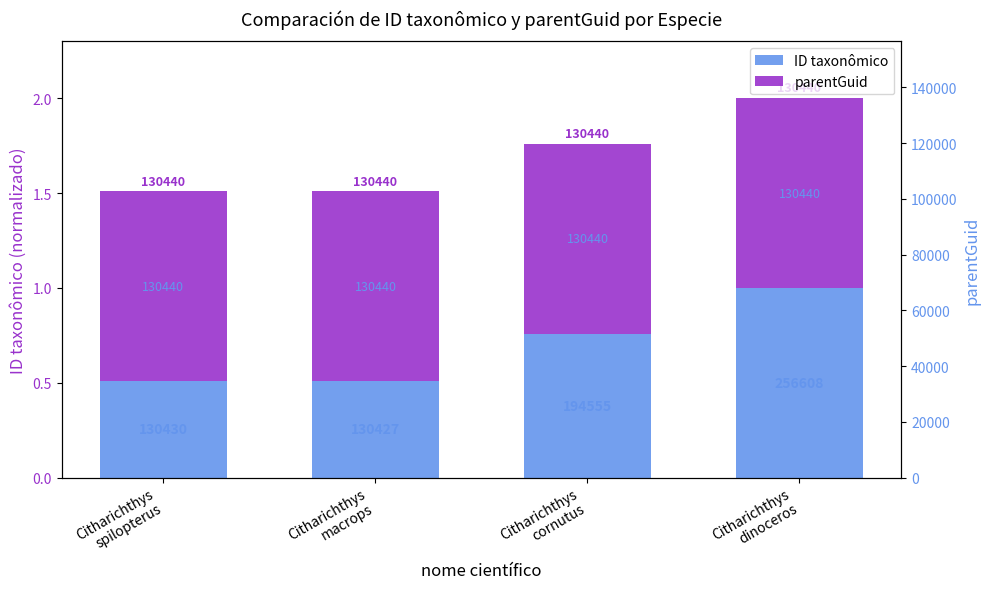

Count the number of data series in this chart.

2